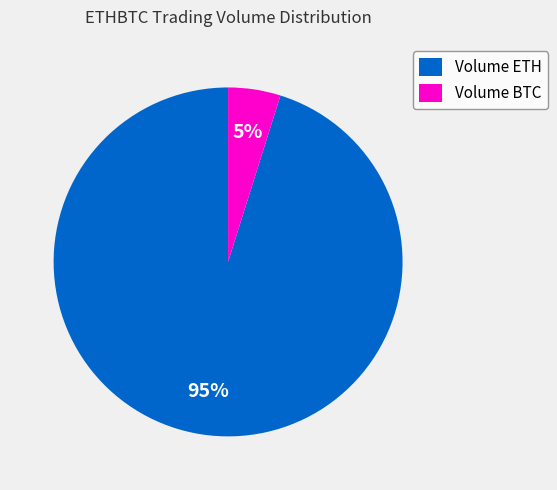

Does any single category account for the majority?

Yes